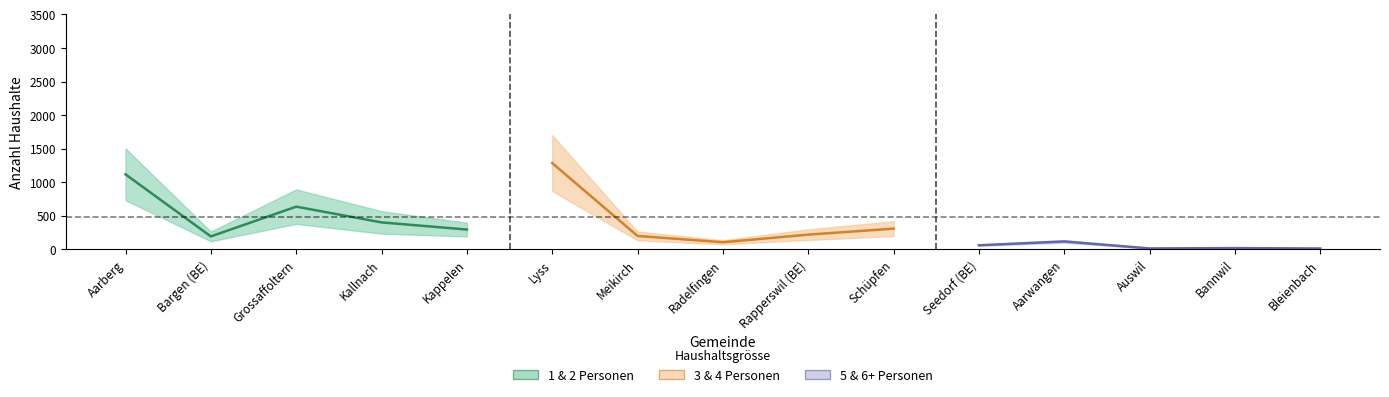

At which category is the sum across all series the highest?

Lyss